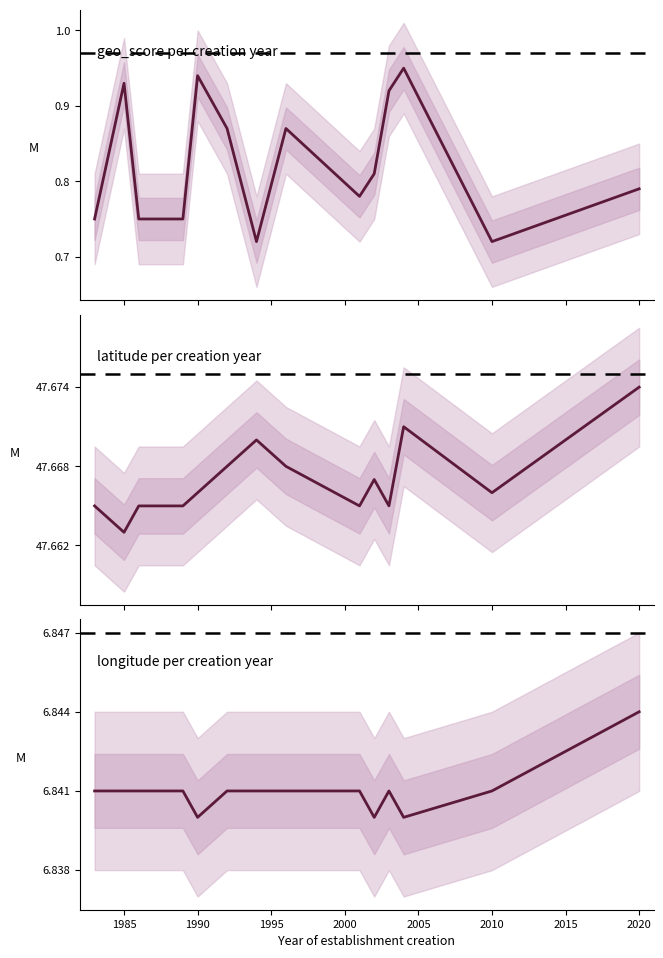

The longitude (mean) series shows 9.9 at 10. True or false?

False